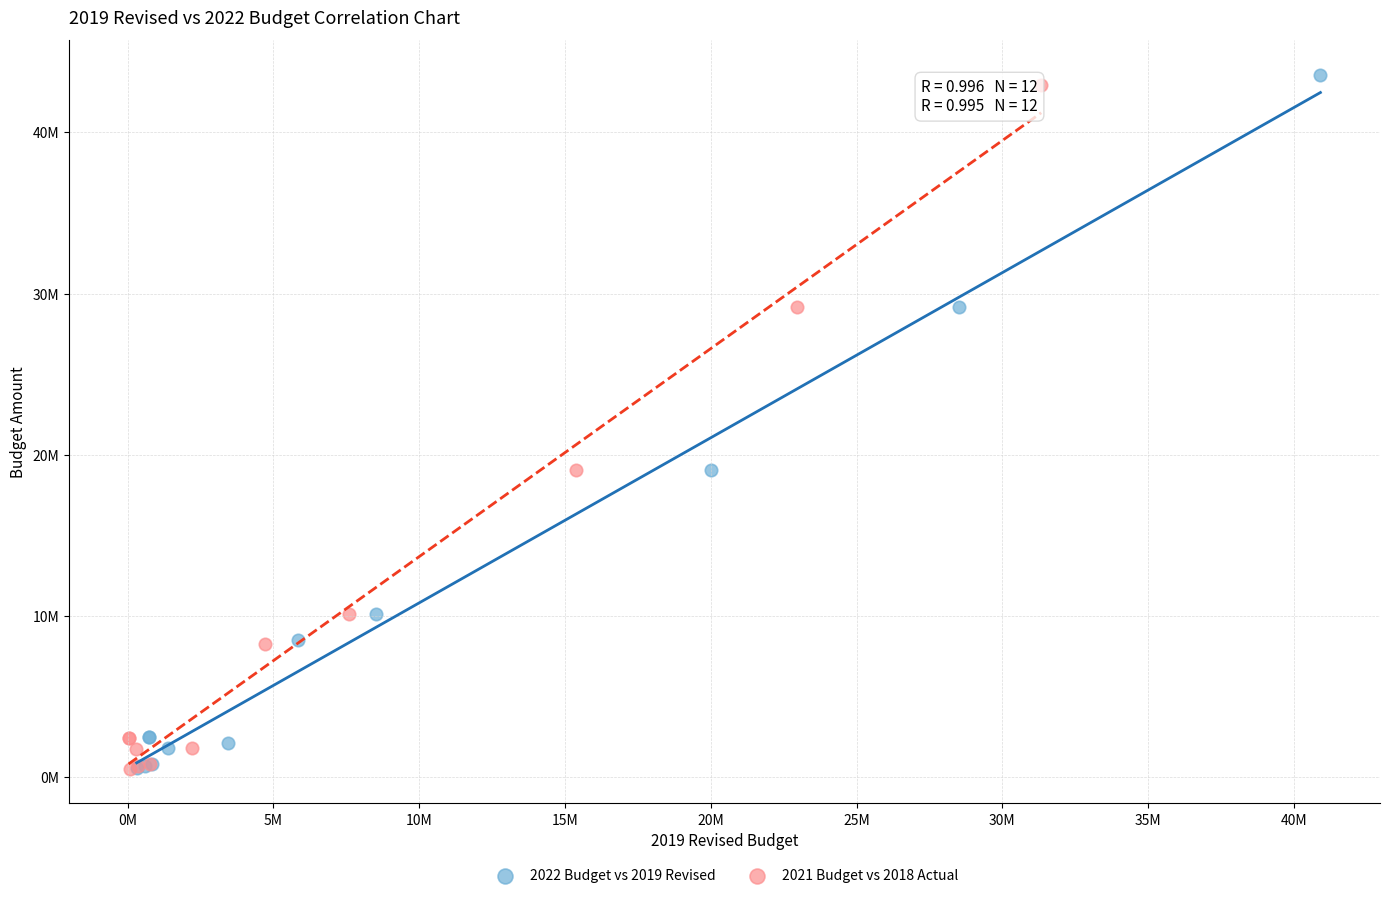

What are all the series names shown in the legend?

2022 Budget vs 2019 Revised, 2021 Budget vs 2018 Actual